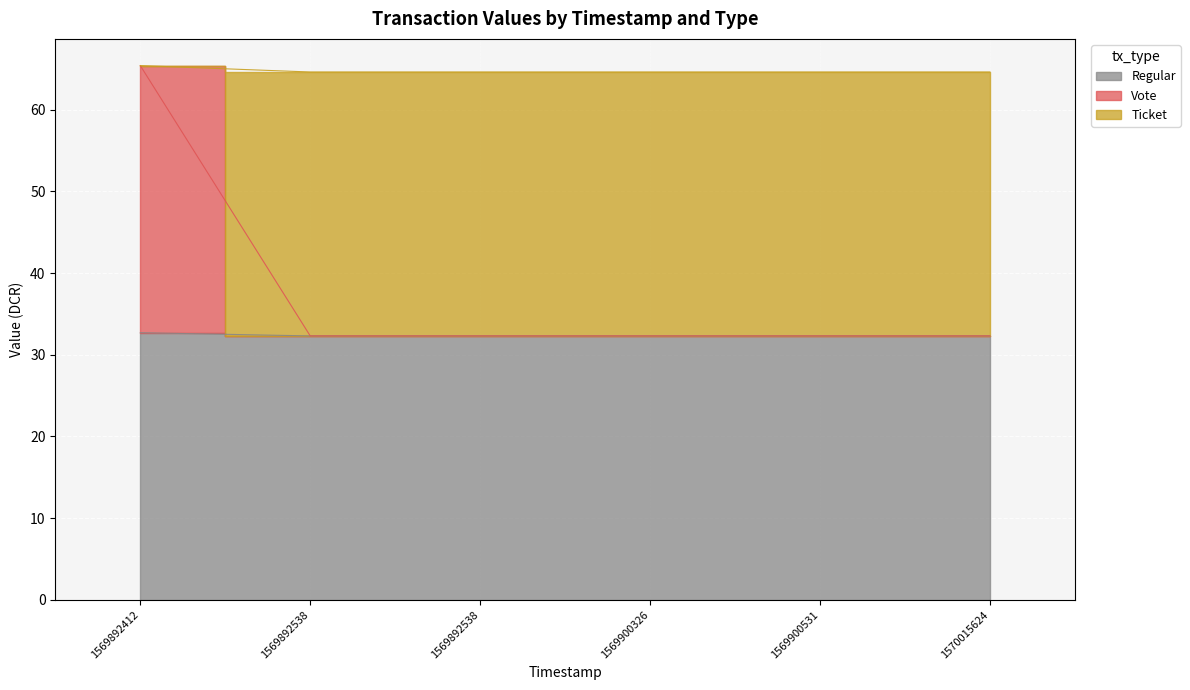

What is the value of the Regular point at the 5th from the left?

32.3